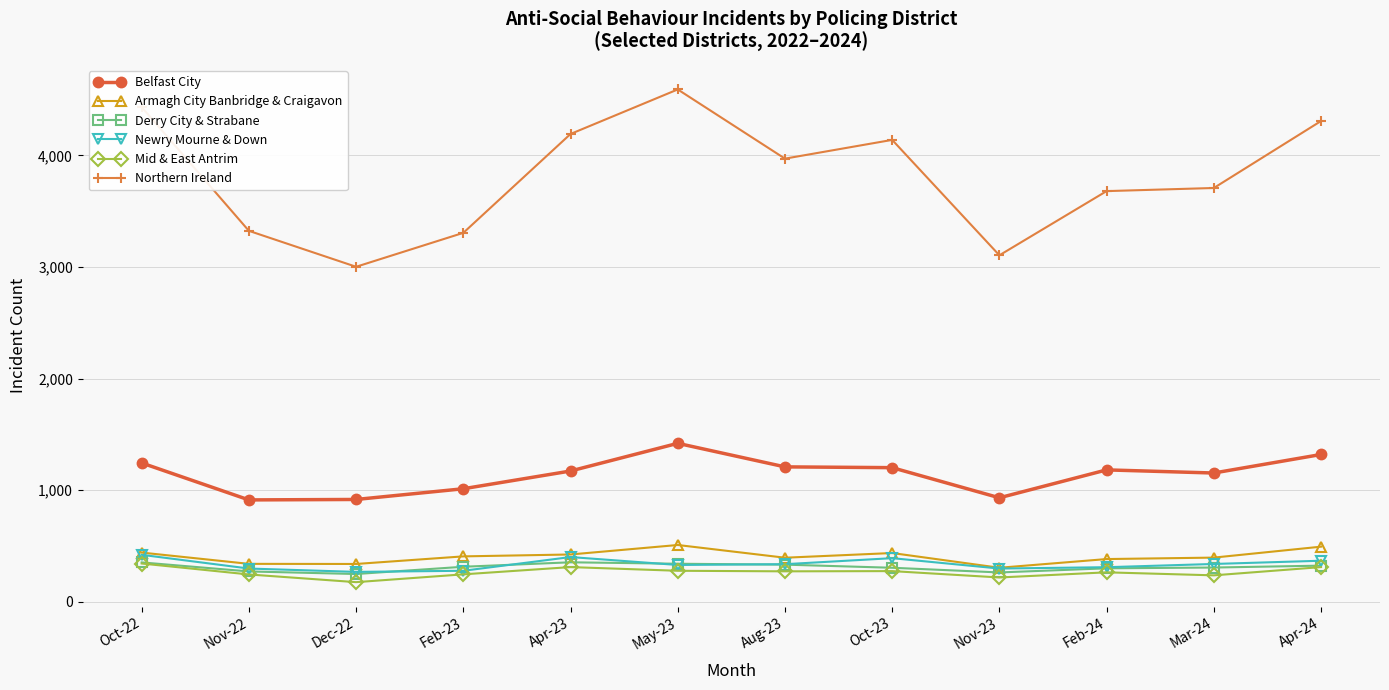

True or false: Newry Mourne & Down and Northern Ireland intersect in this chart.

False